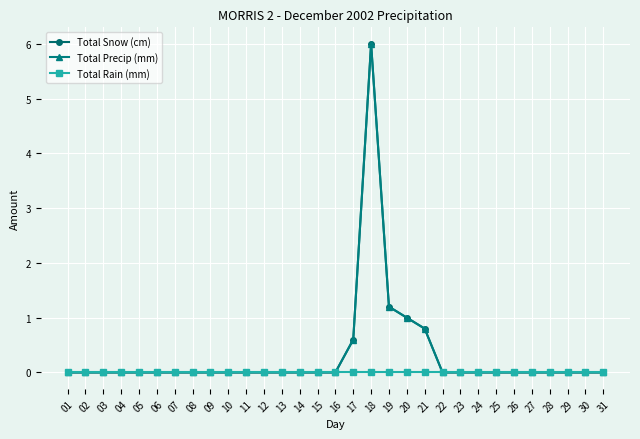

Between 21 and 31, which series saw the biggest shift?

Total Snow (cm)